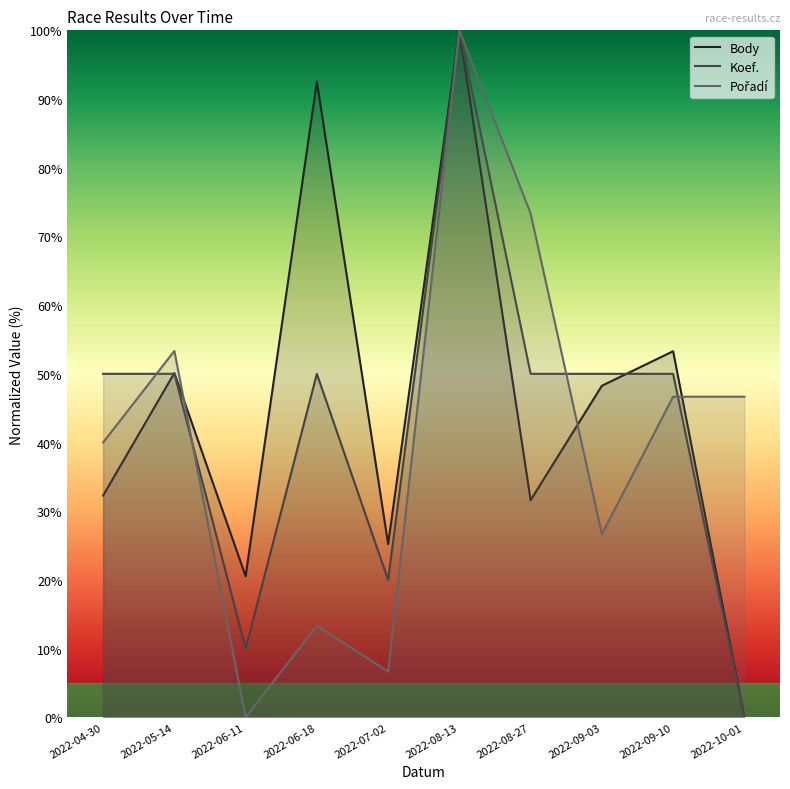

What is the value of the Pořadí point at the 8th from the left?

26.7